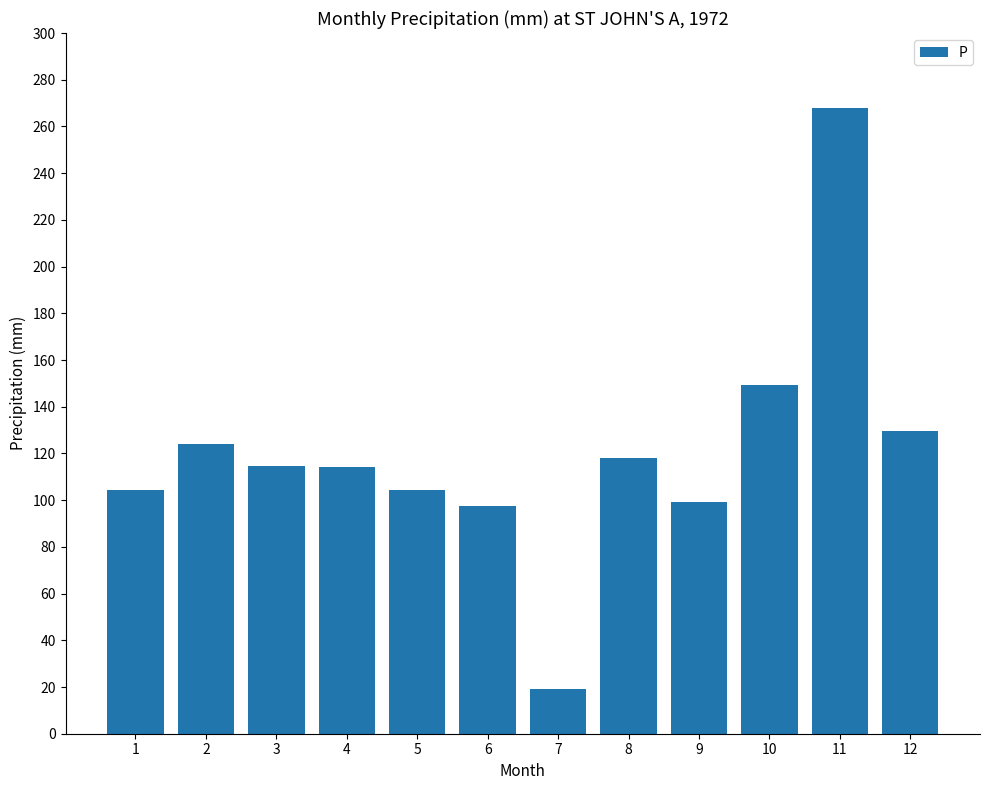

What is the sum of the values at 1 and 11?

372.0